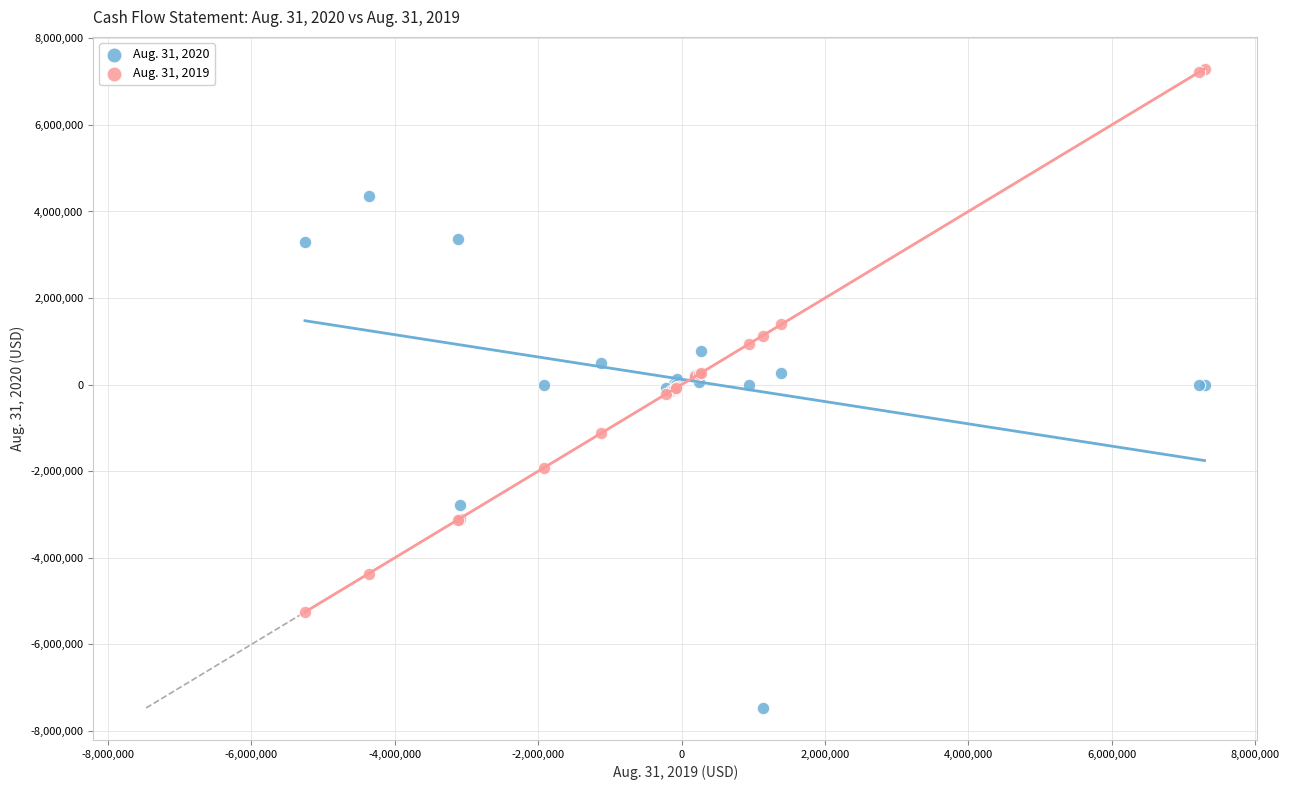

What is the X range (max minus min) for the scatter plot?

12545374